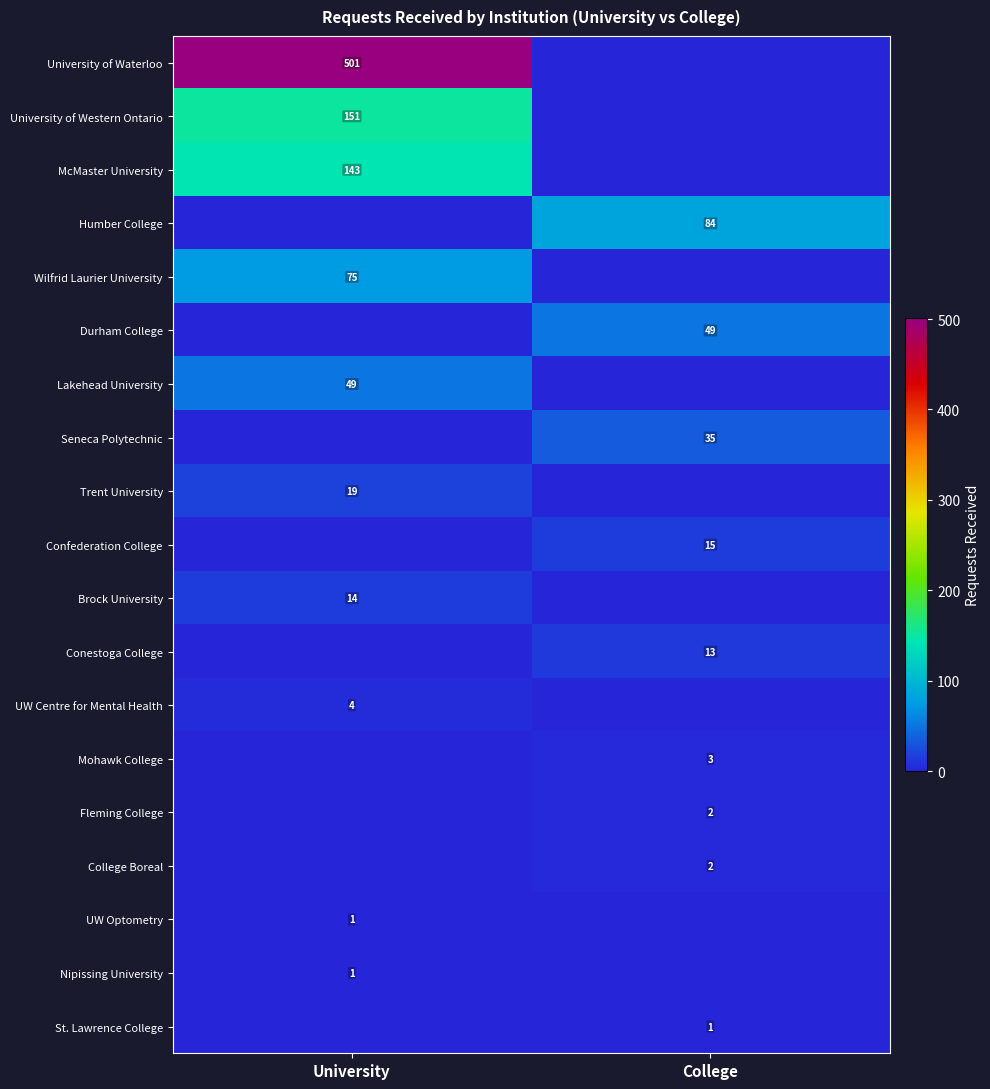

True or false: UW Centre for Mental Health has a value of 6 at University.

False